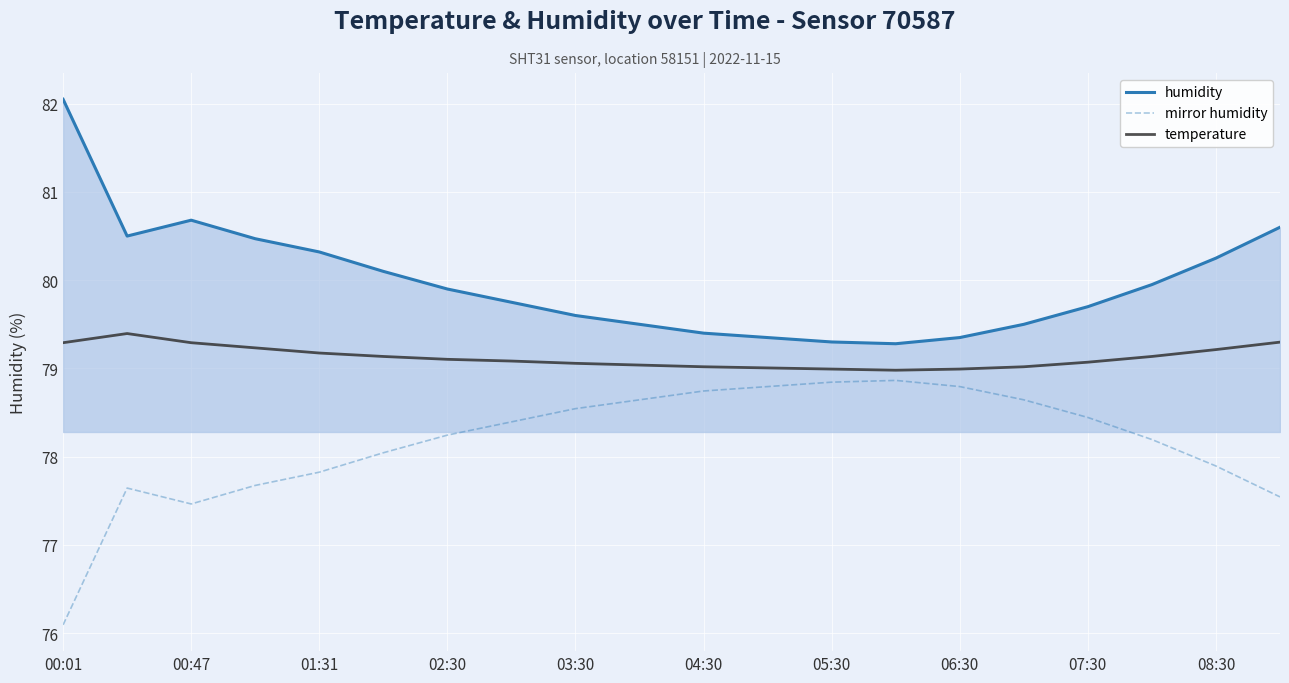

List the series in order of their overall mean, highest first.

humidity, temperature, mirror humidity